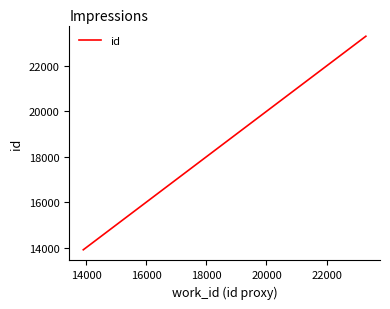

What is the smallest value displayed?

13908